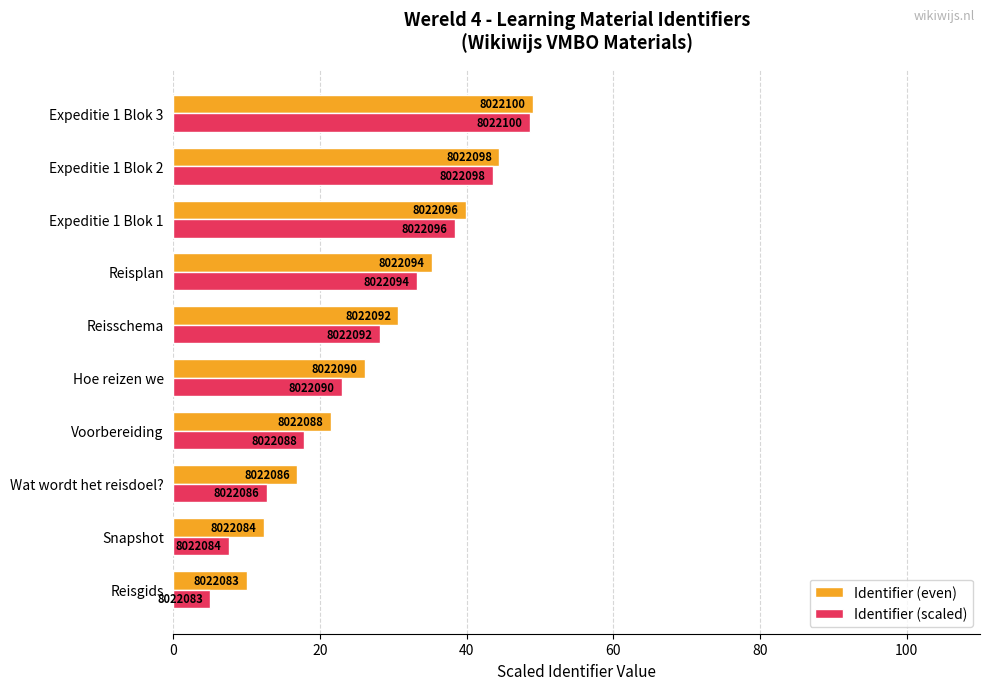

Reading right to left, extract all data points from this chart.

Identifier (even): 49.1	44.5	39.9	35.3	30.7	26.1	21.5	16.9	12.3	10.0
Identifier (scaled): 48.6	43.5	38.4	33.2	28.1	23.0	17.8	12.7	7.6	5.0